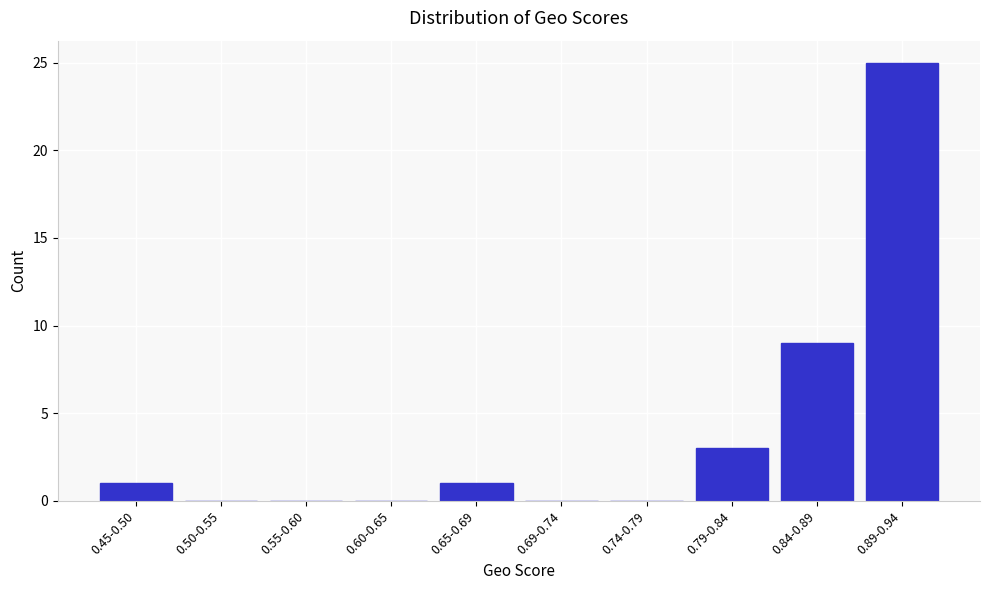

Reading left to right, list all the values displayed in this chart.

0.45-0.50=1	0.50-0.55=0	0.55-0.60=0	0.60-0.65=0	0.65-0.69=1	0.69-0.74=0	0.74-0.79=0	0.79-0.84=3	0.84-0.89=9	0.89-0.94=25